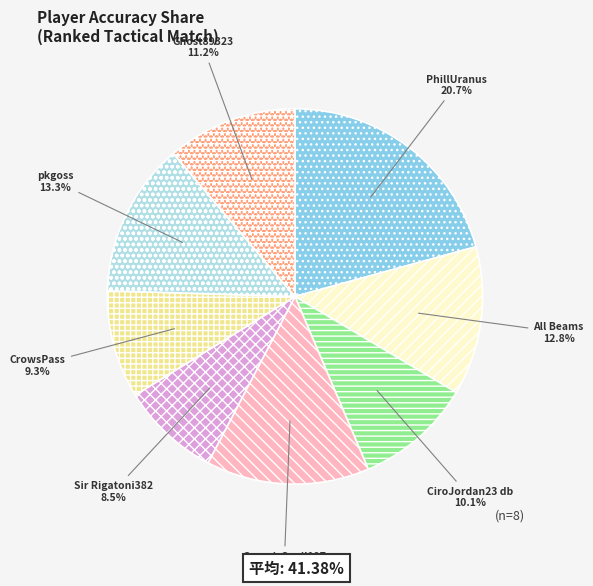

Is it true that PhillUranus is 29% of the pie?

False